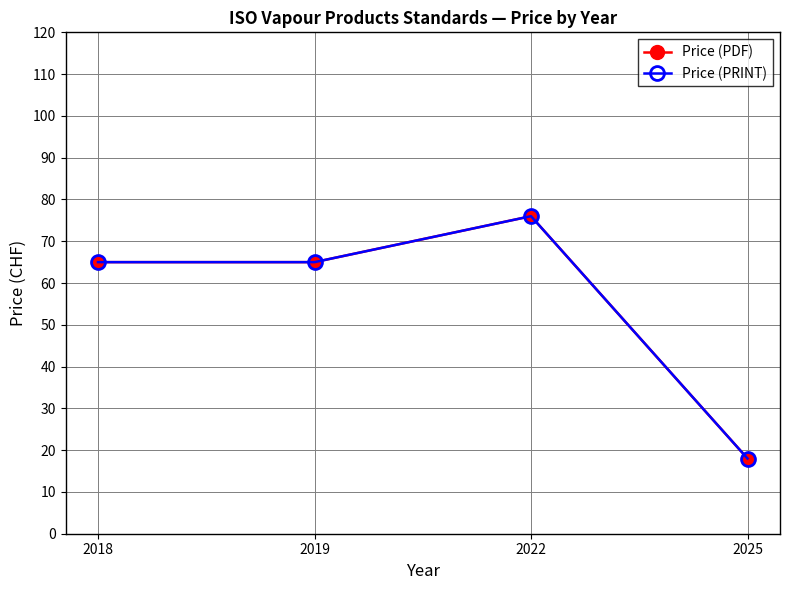

True or false: Price (PDF) and Price (PRINT) intersect in this chart.

False